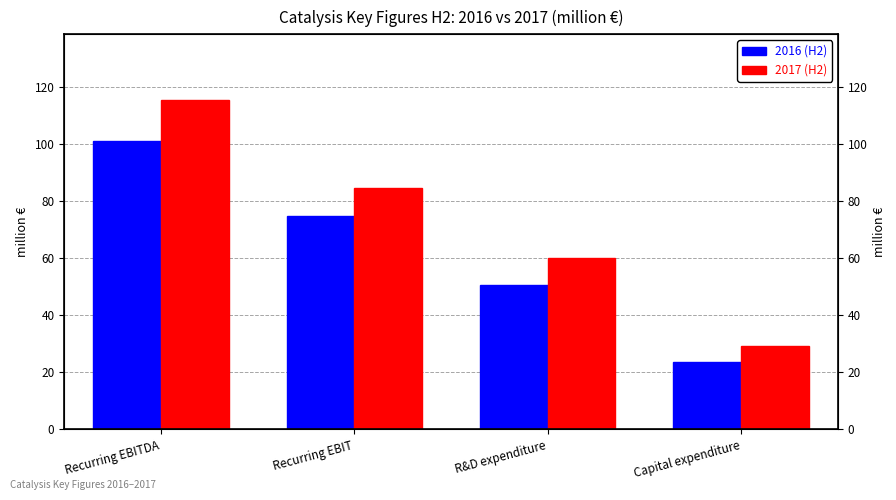

What is the maximum value for 2016 (H2)?

101.1